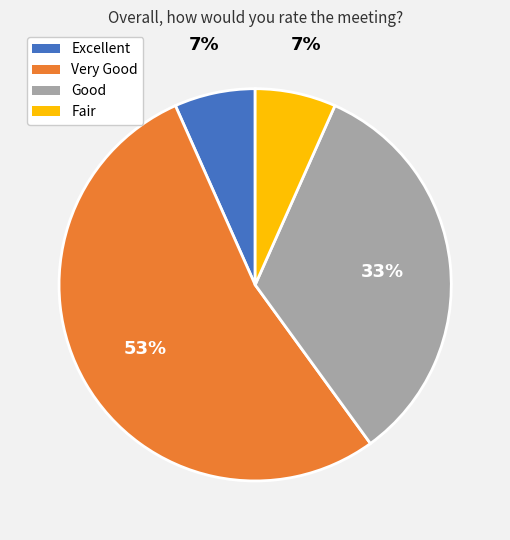

Between Fair and Good, which is larger?

Good